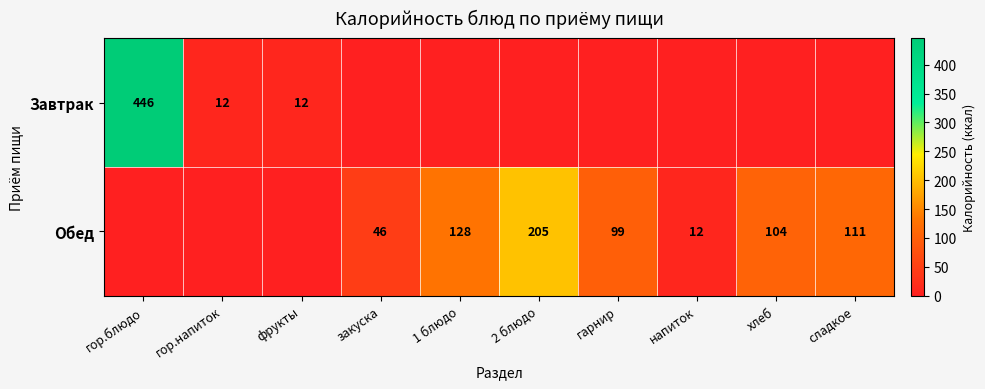

Between фрукты and 1 блюдо, which is larger?

фрукты